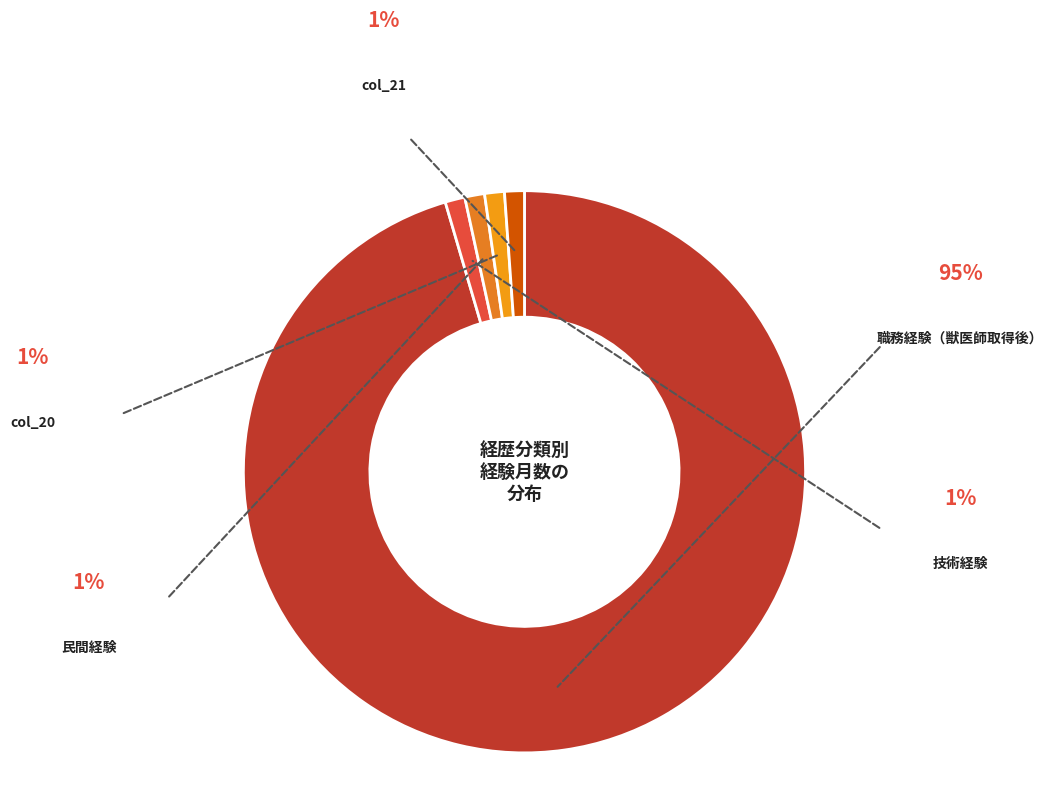

What is the majority slice?

職務経験（獣医師取得後）